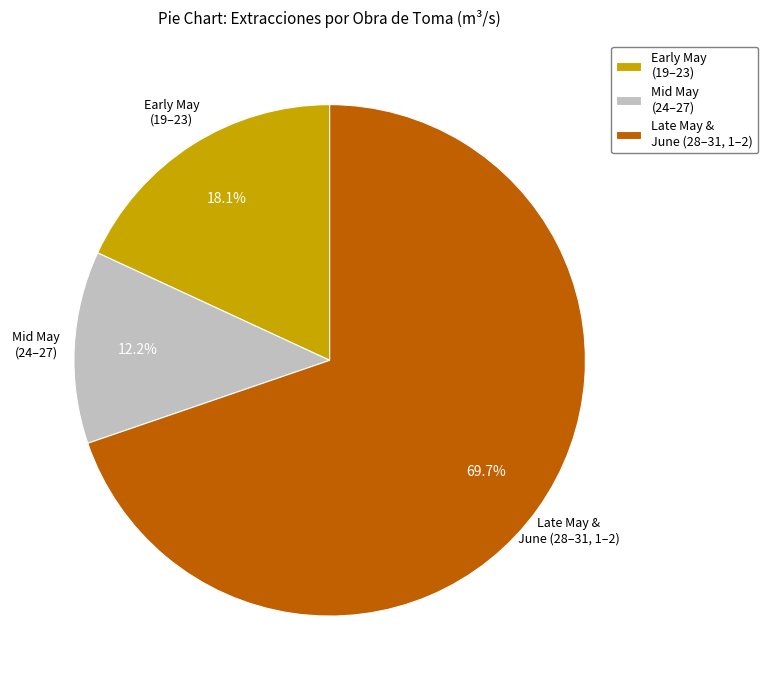

Combined, what portion of the pie is Mid May (24–27) and Late May & June (28–31, 1–2)?

81.9%